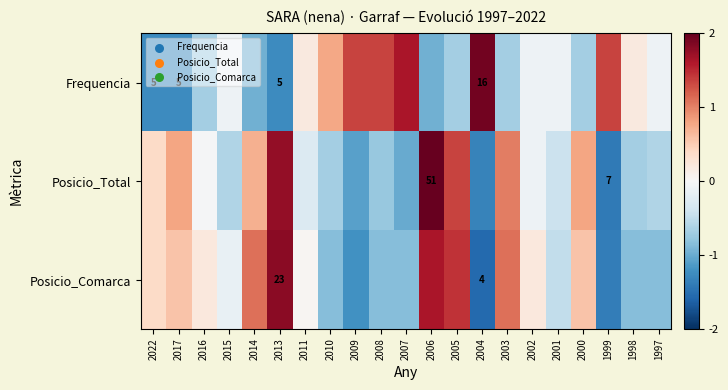

At which label does Posicio_Comarca first exceed 0?

2022